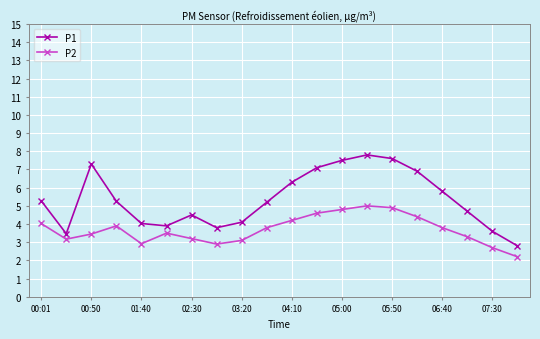

True or false: P2 has more than 1 points higher than both neighbors.

True